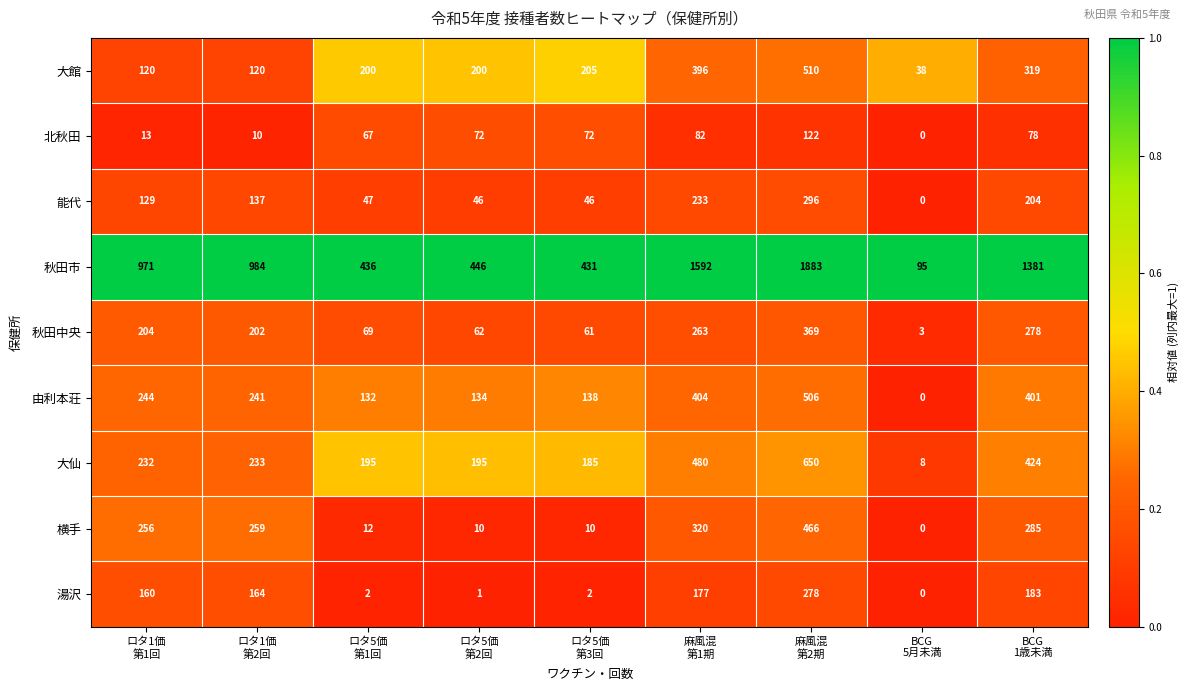

Which series has the widest spread of values?

秋田市